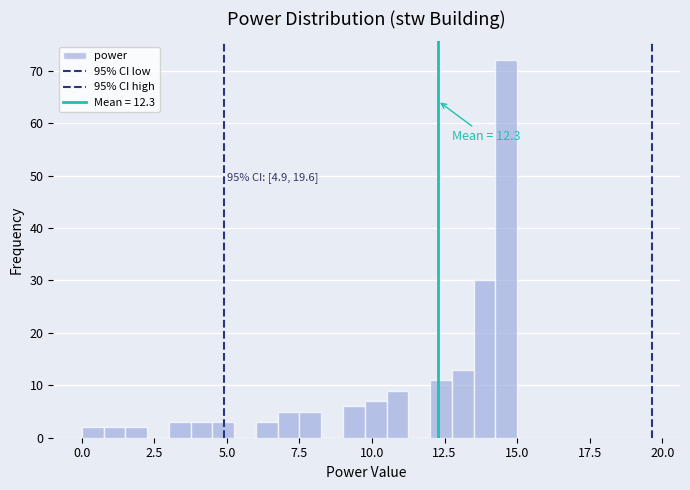

Read against the x-axis, roughly where is the centre of the tallest bar?

14.5